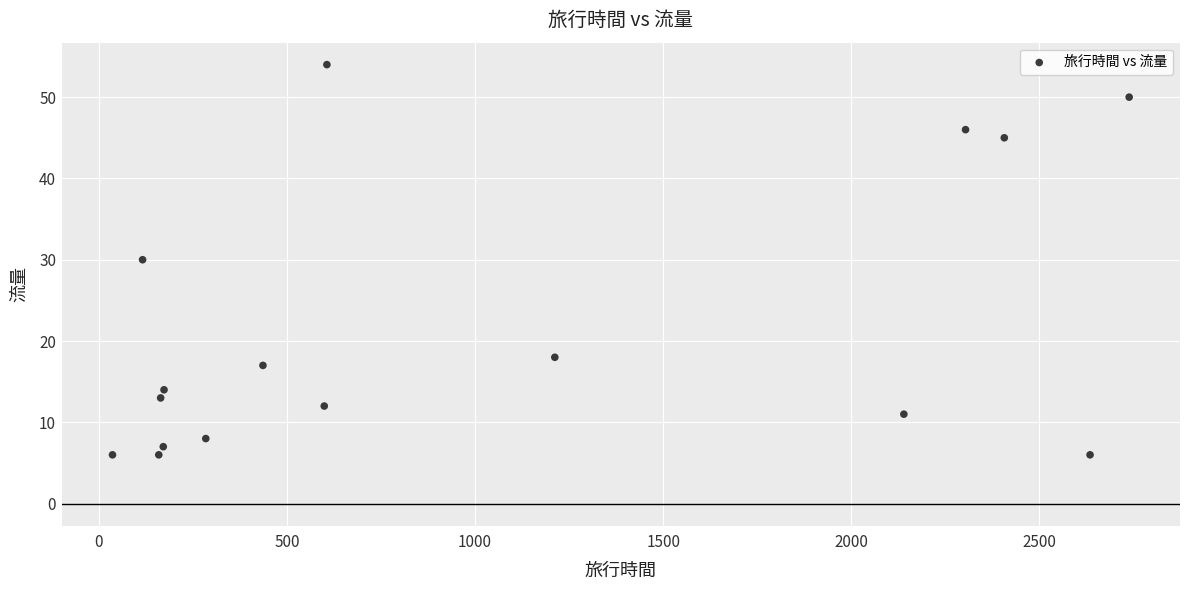

What is the range of X values (max minus min)?

2703